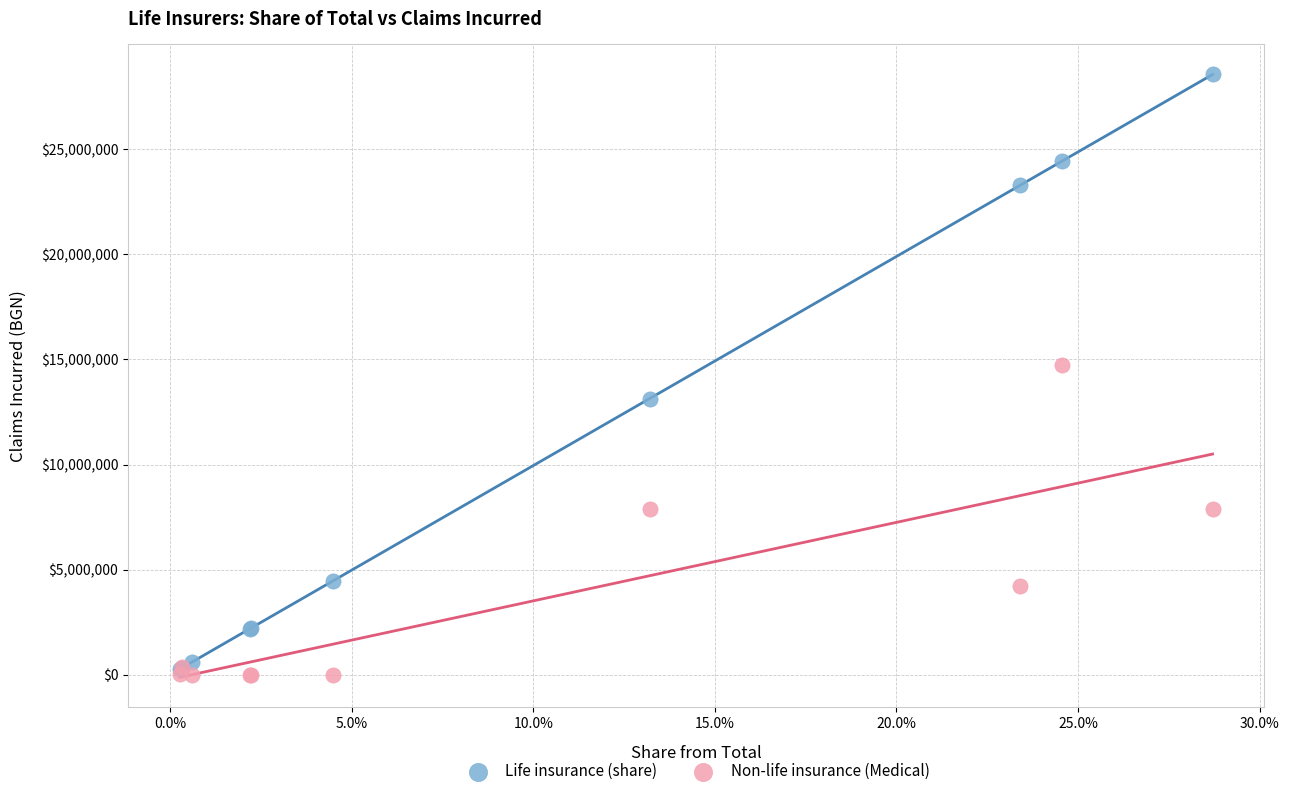

Which series contains the highest Y value?

Life insurance (share)